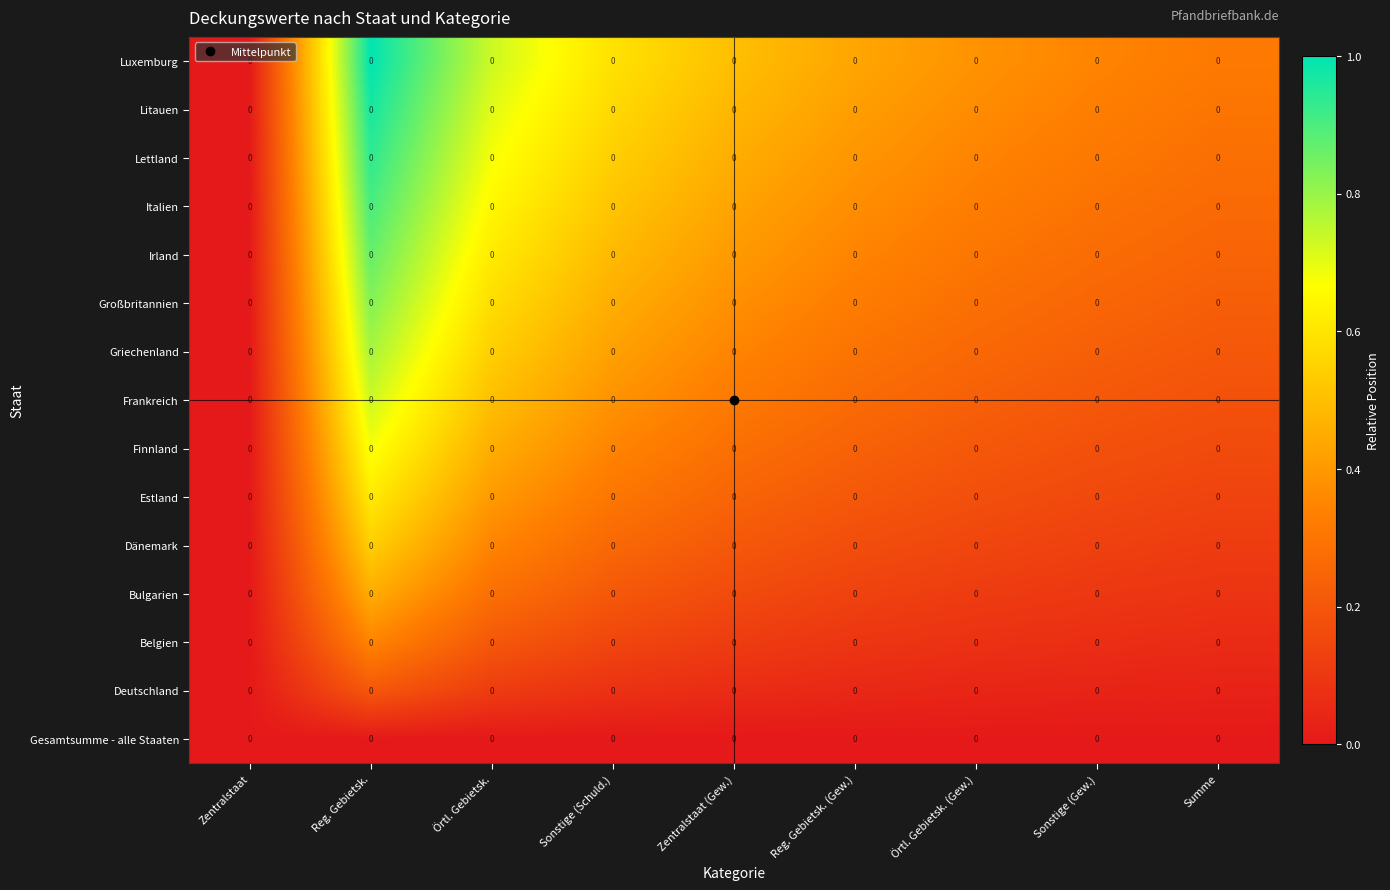

The Dänemark series shows 1.0 at Reg. Gebietsk.. True or false?

False